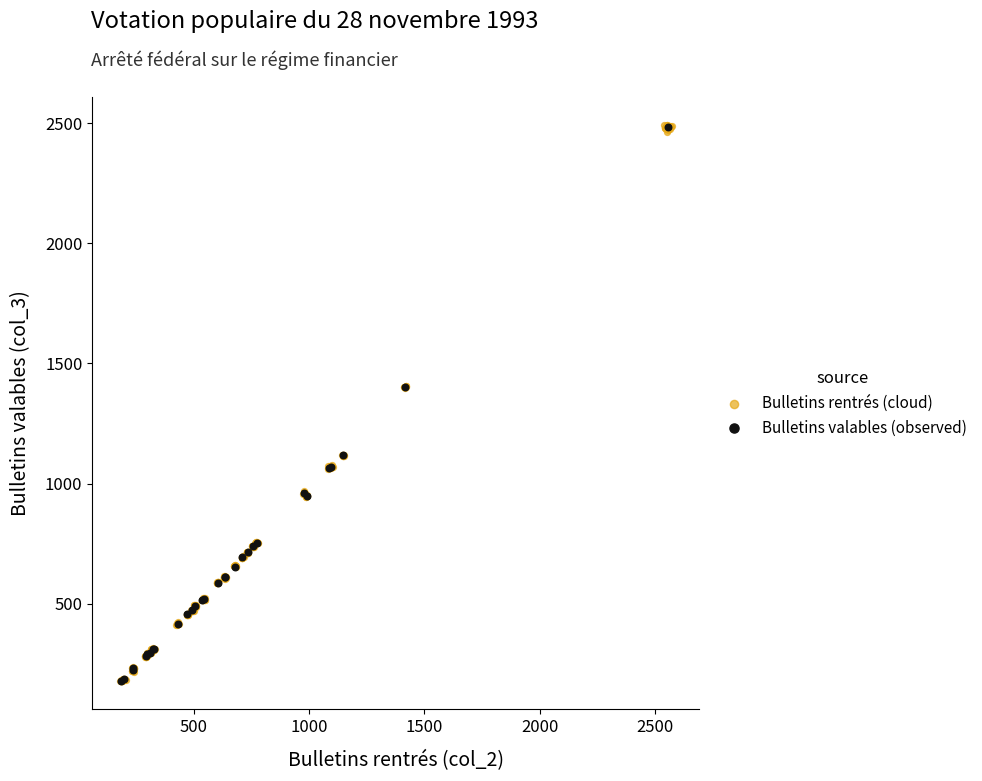

Which series has the widest spread of Y values?

Bulletins rentrés (cloud)